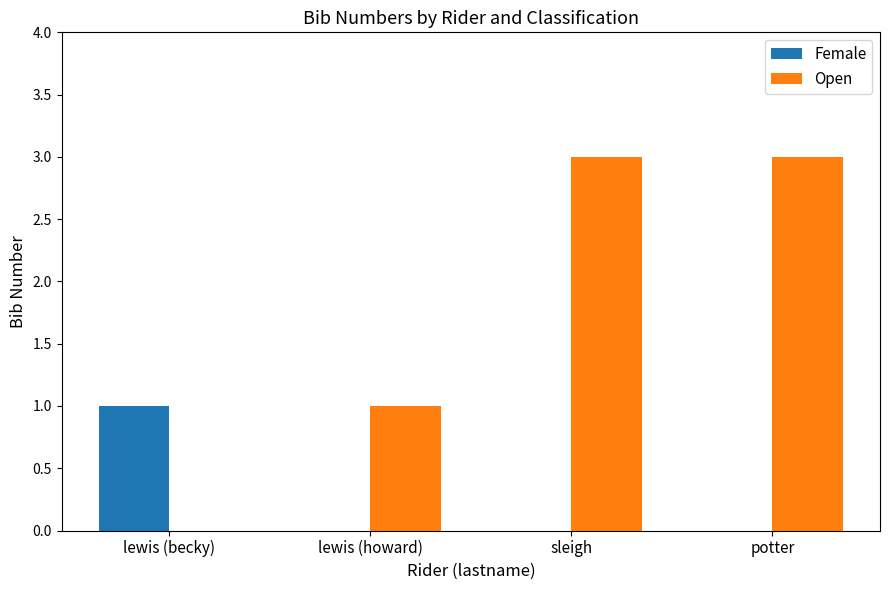

How many Open values are between 1 and 3?

3